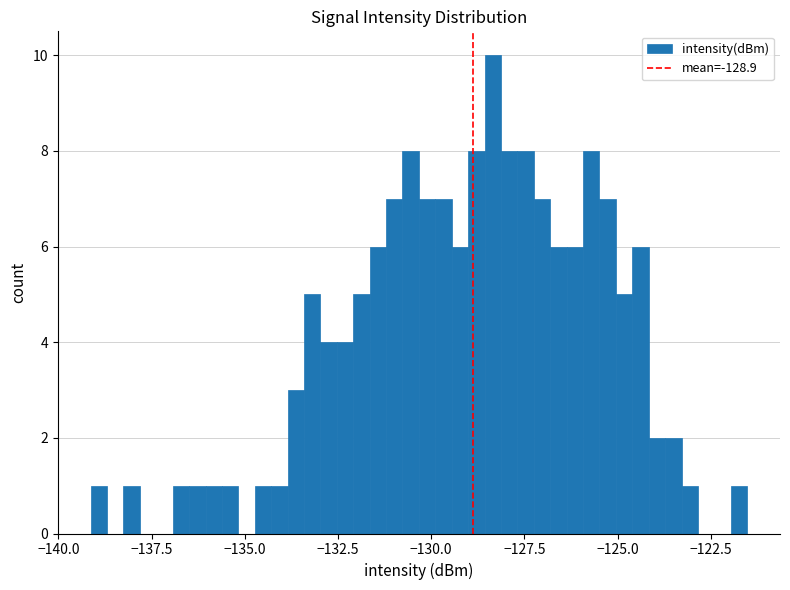

Read against the x-axis, roughly where is the centre of the tallest bar?

-128.5